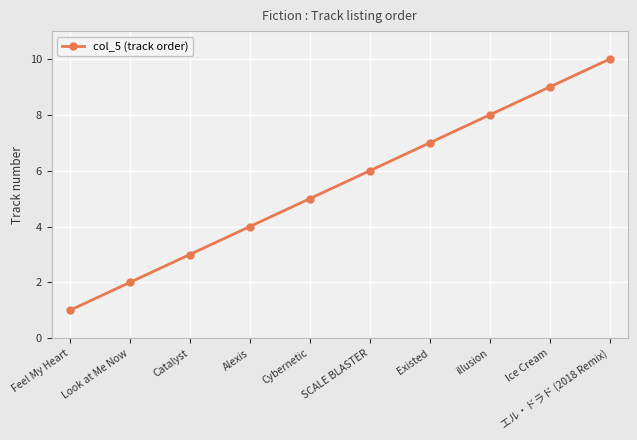

Which label corresponds to the largest value in the chart?

エル・ドラド (2018 Remix)